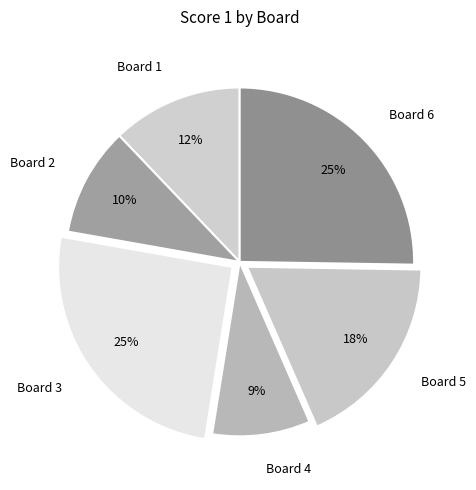

Is there a majority slice in this chart?

No